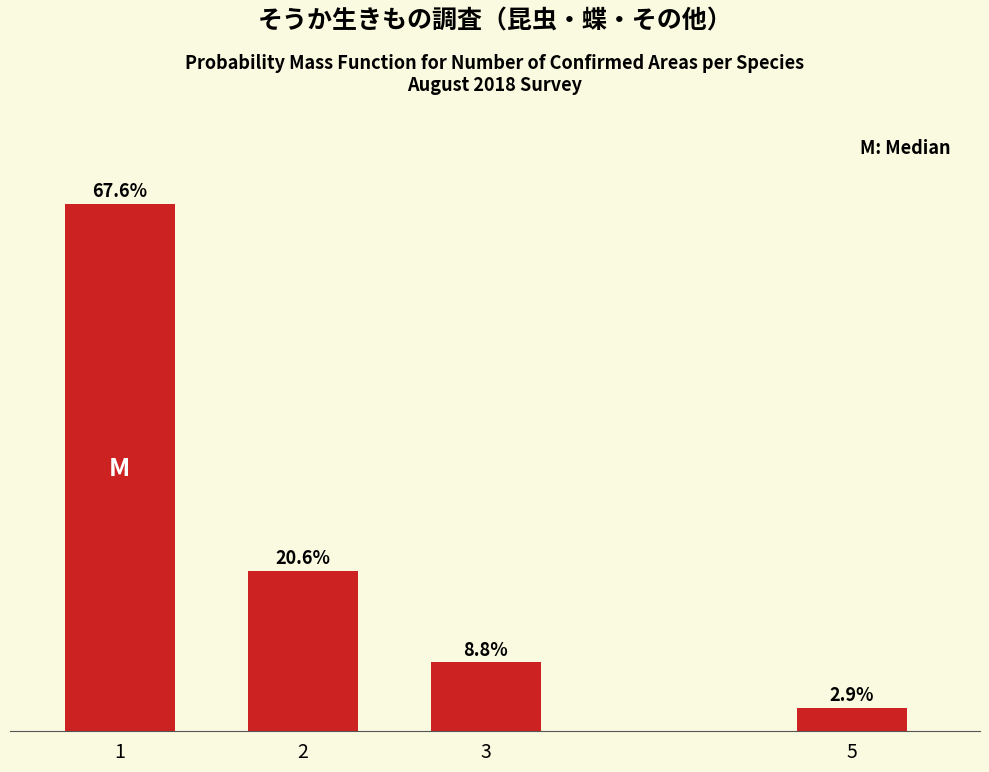

Does the chart contain any negative values?

No